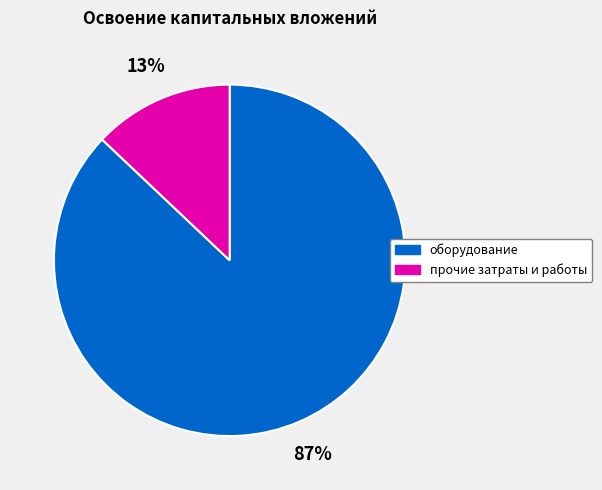

Does any single category account for the majority?

Yes